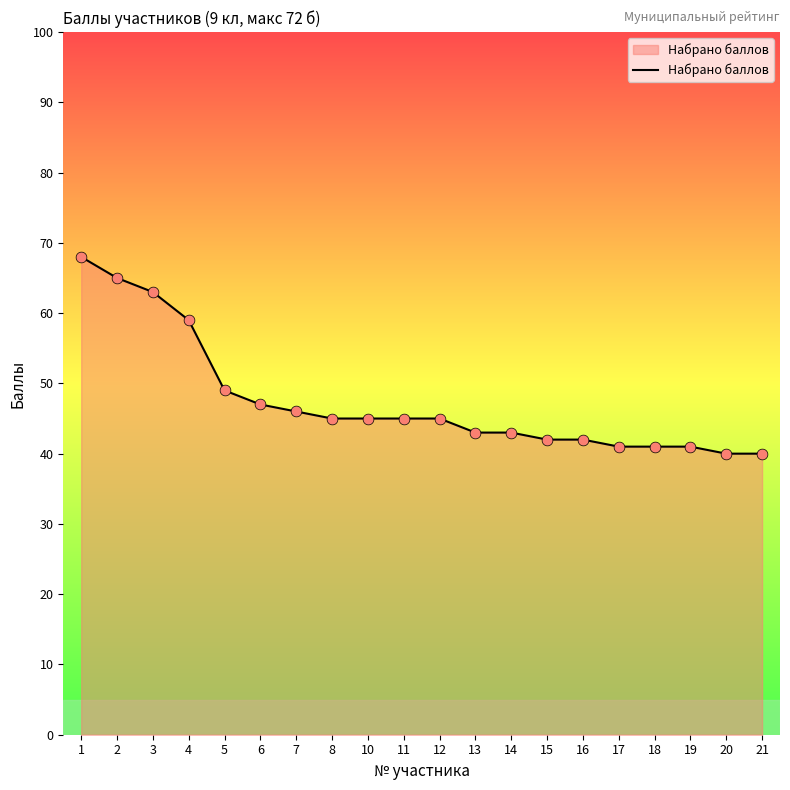

Approximately how many times larger is the value at 20 compared to 7?

0.9